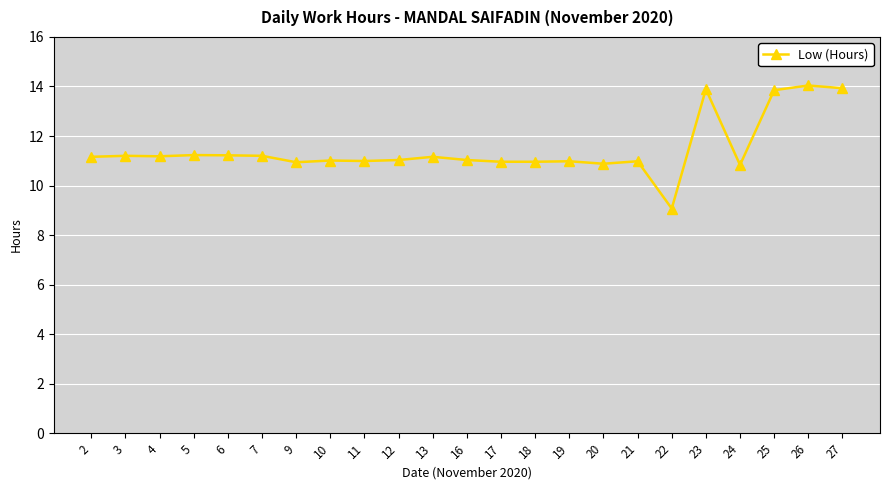

True or false: the data has more than 1 interior local peaks.

True